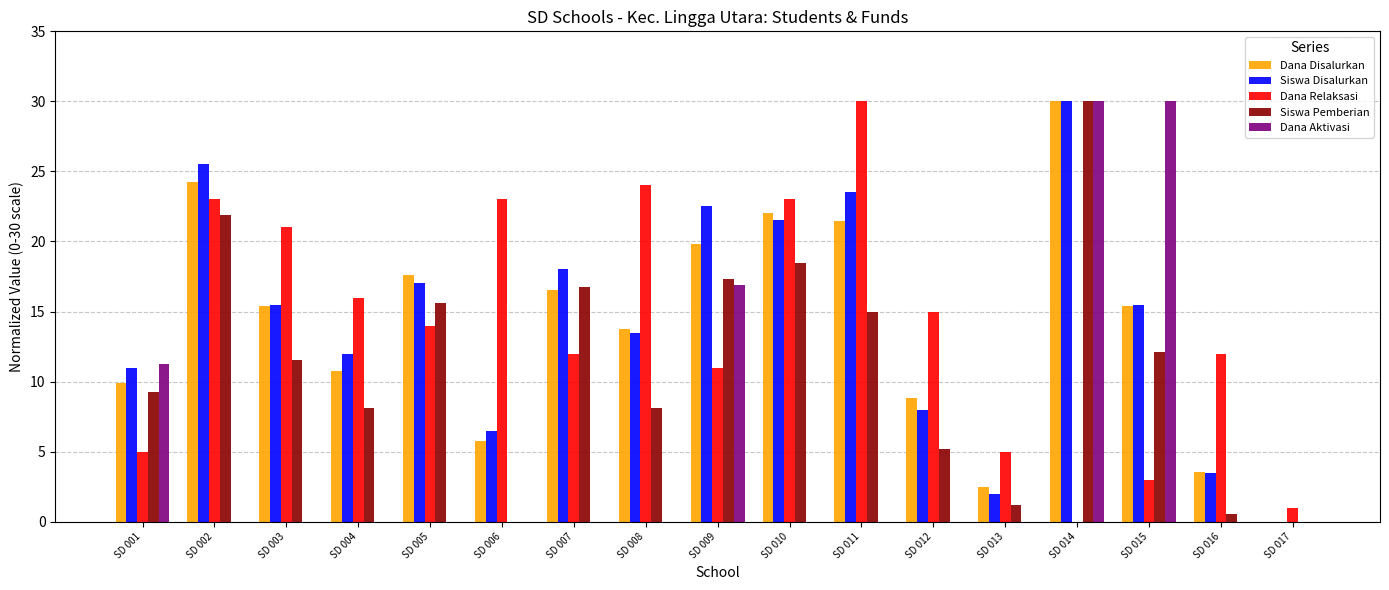

Is it true that Dana Relaksasi equals 4.3 at SD 007?

False